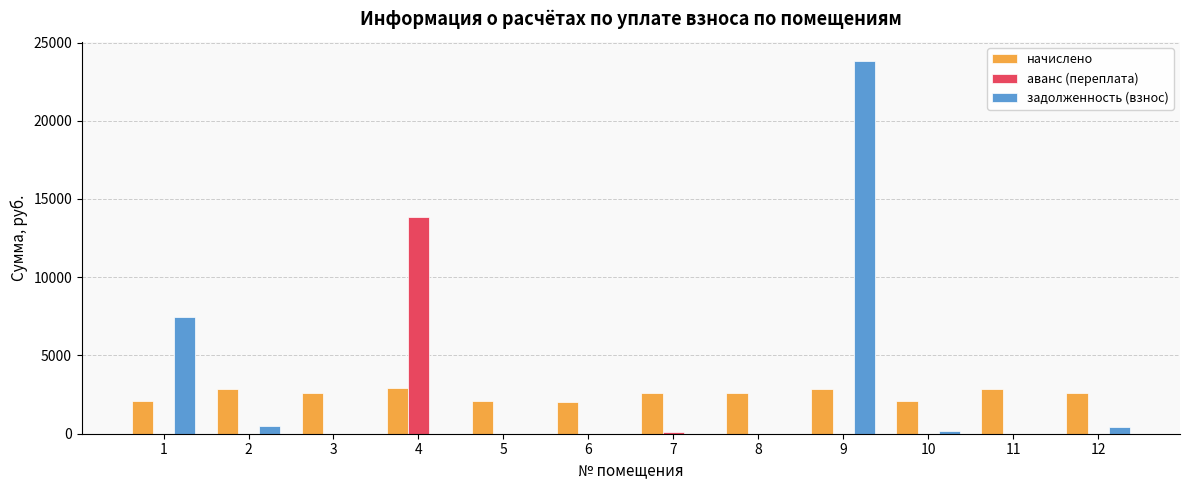

What is the sum of all аванс (переплата) values?

13974.3